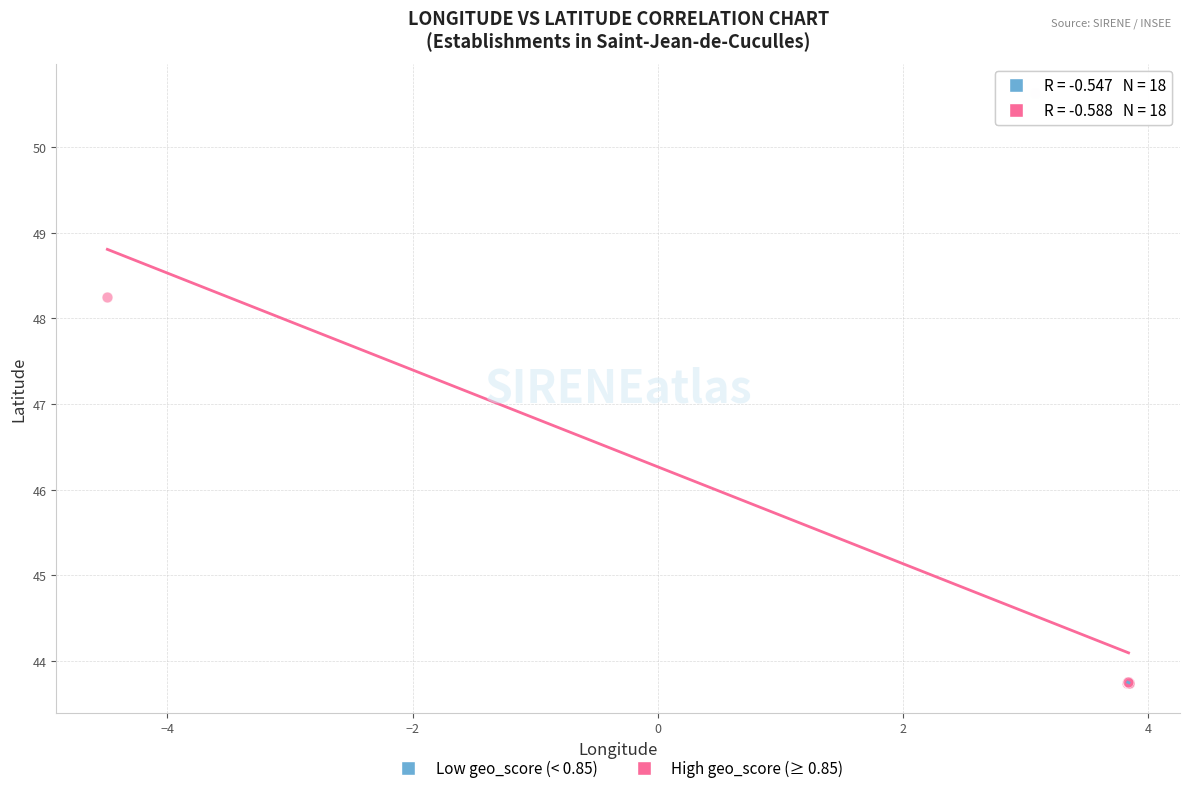

Which series has the largest Y range (max minus min)?

High geo_score (≥ 0.85)